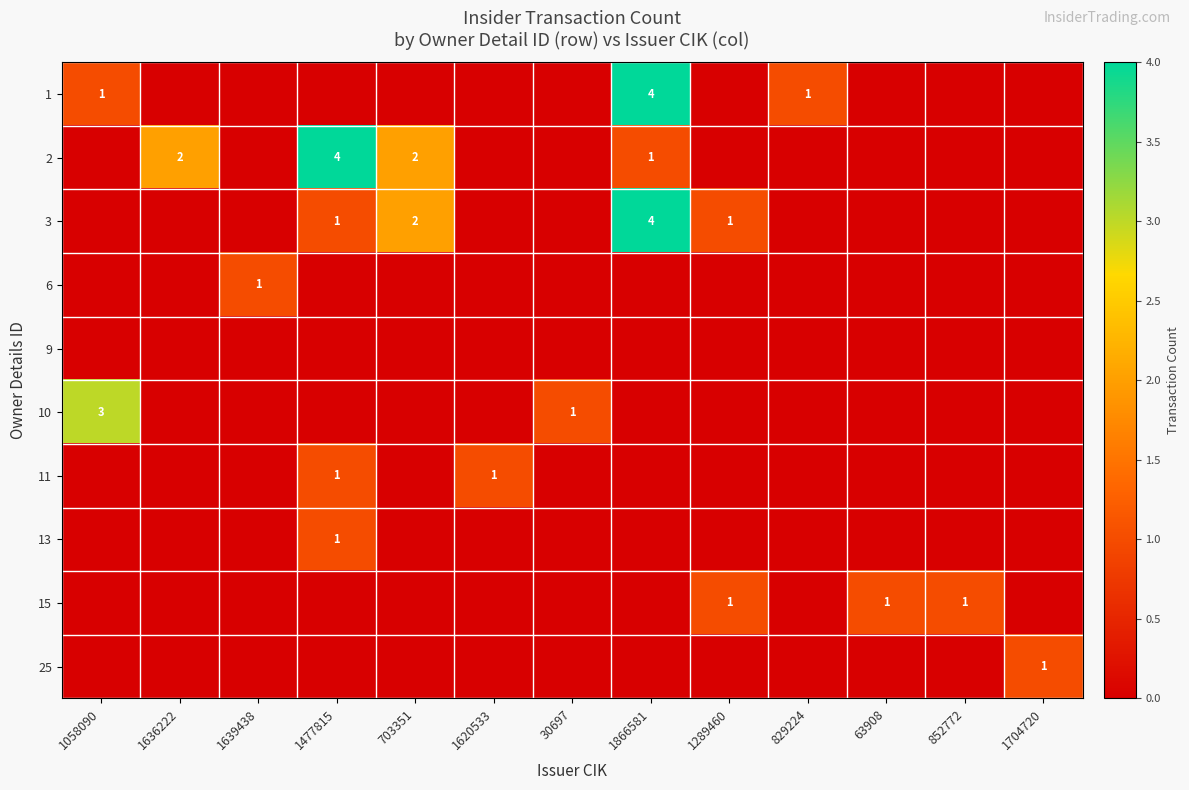

The 2 series shows 4 at 1477815. True or false?

True